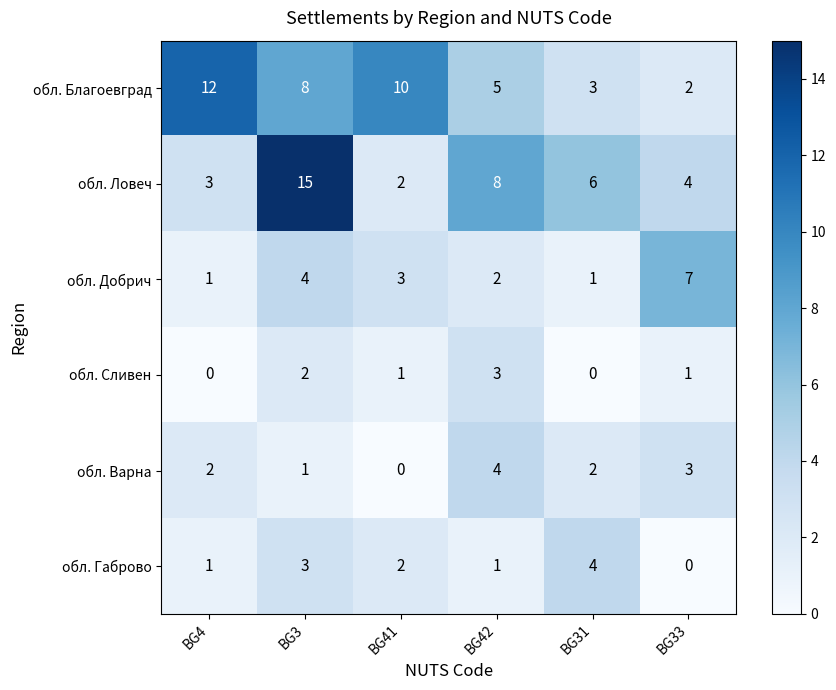

What is the difference between the maximum and minimum values in the обл. Варна series?

4